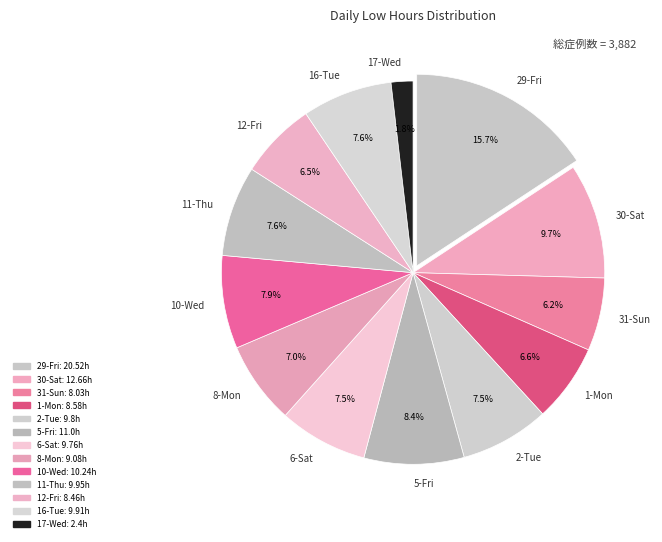

To the nearest percent, what is the difference between the 31-Sun and 8-Mon slice percentages?

1%